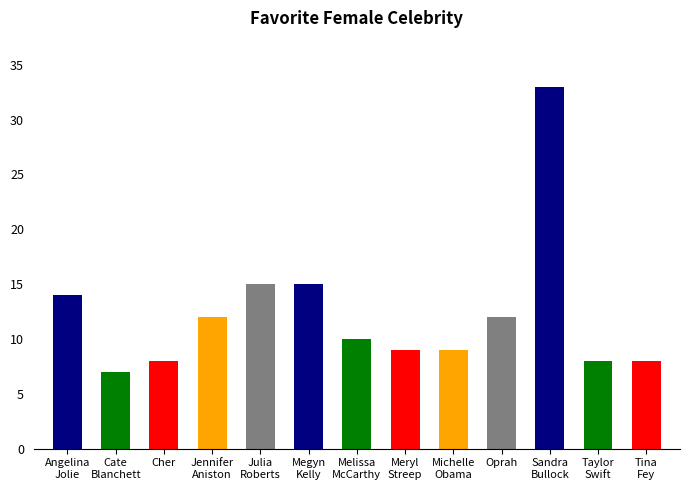

What is the label of the 9th bar from the right?

Julia Roberts